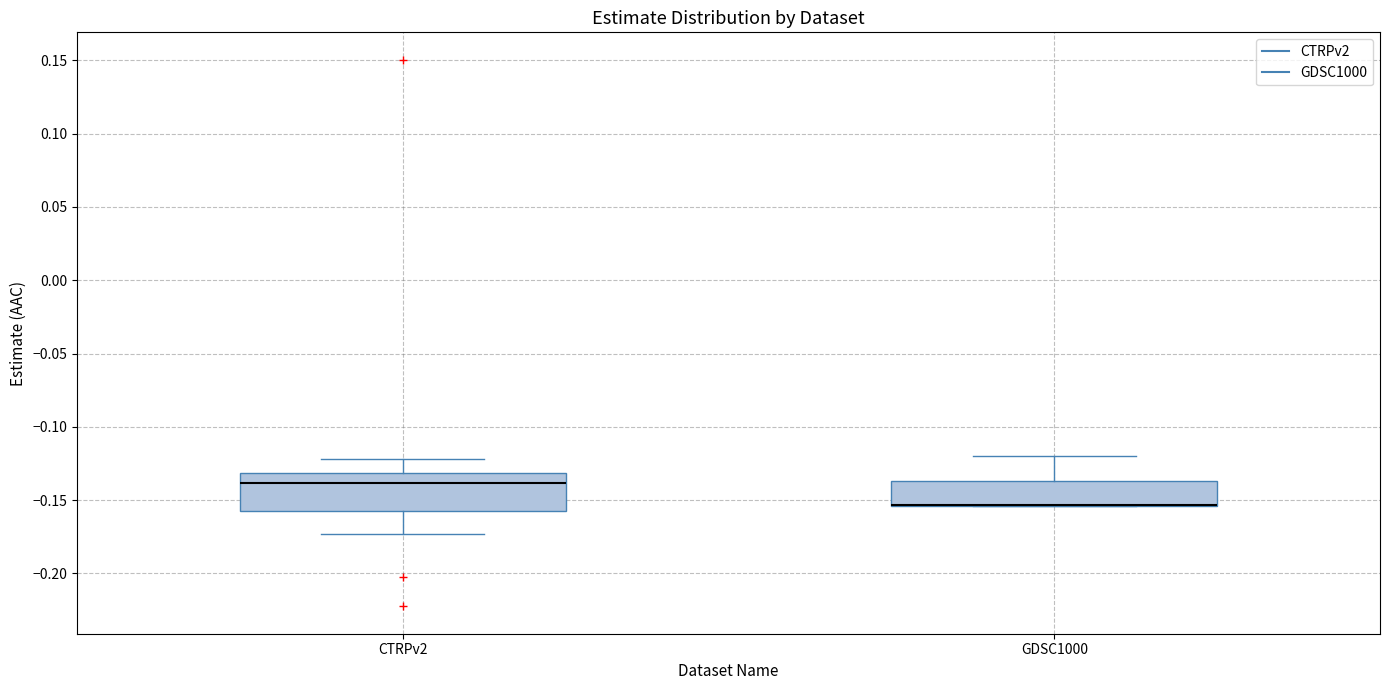

Comparing the boxes themselves (not the whiskers), which one is the tallest?

CTRPv2